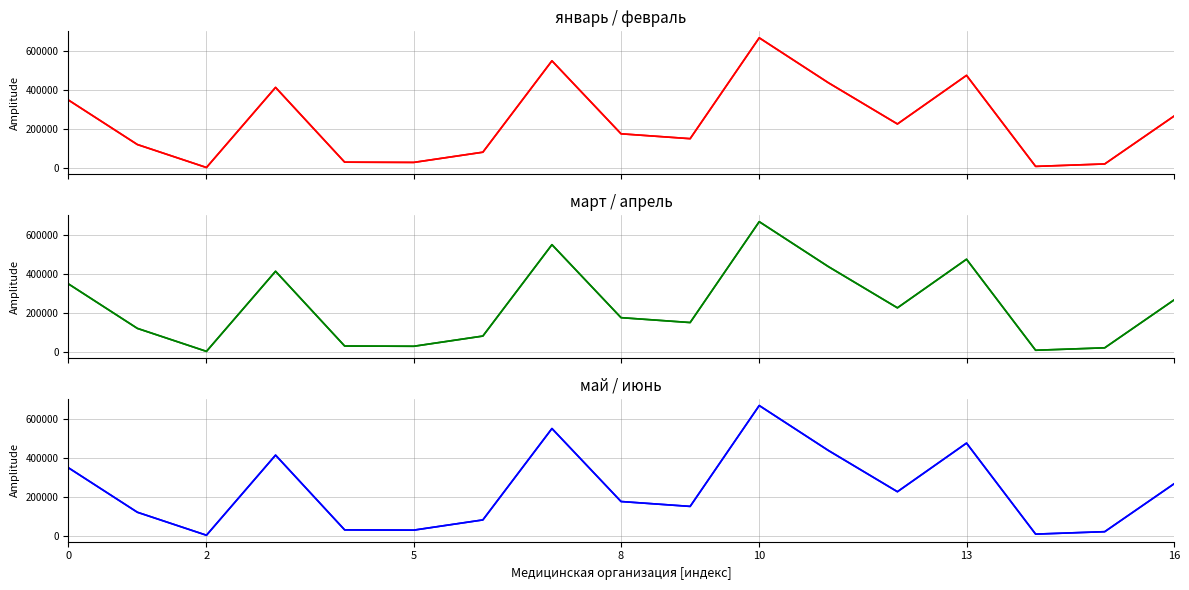

Between 13 and 12, which series saw the biggest shift?

январь